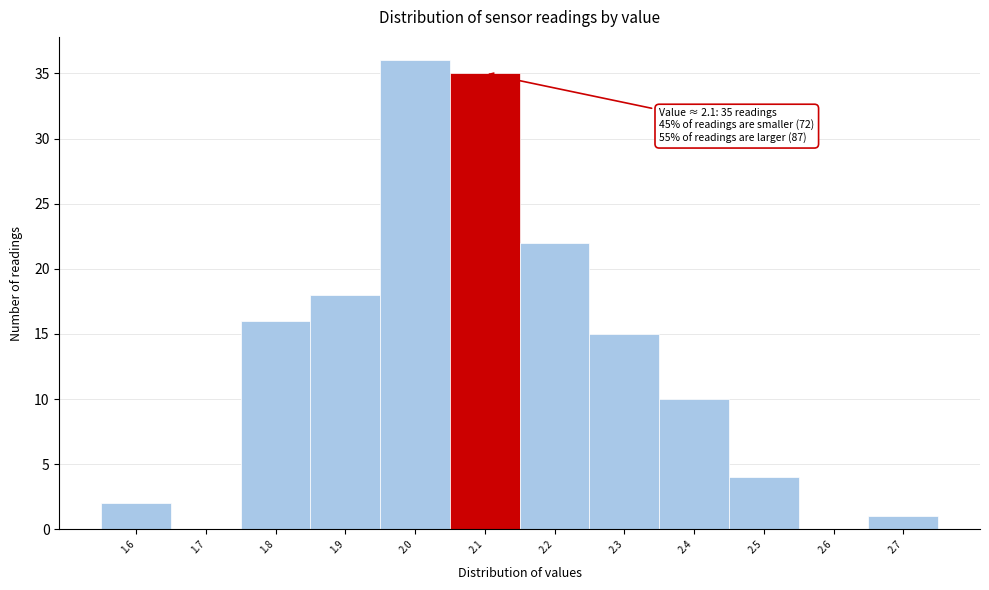

Over which range of the x-axis is the bar tallest?

1.95 to 2.05